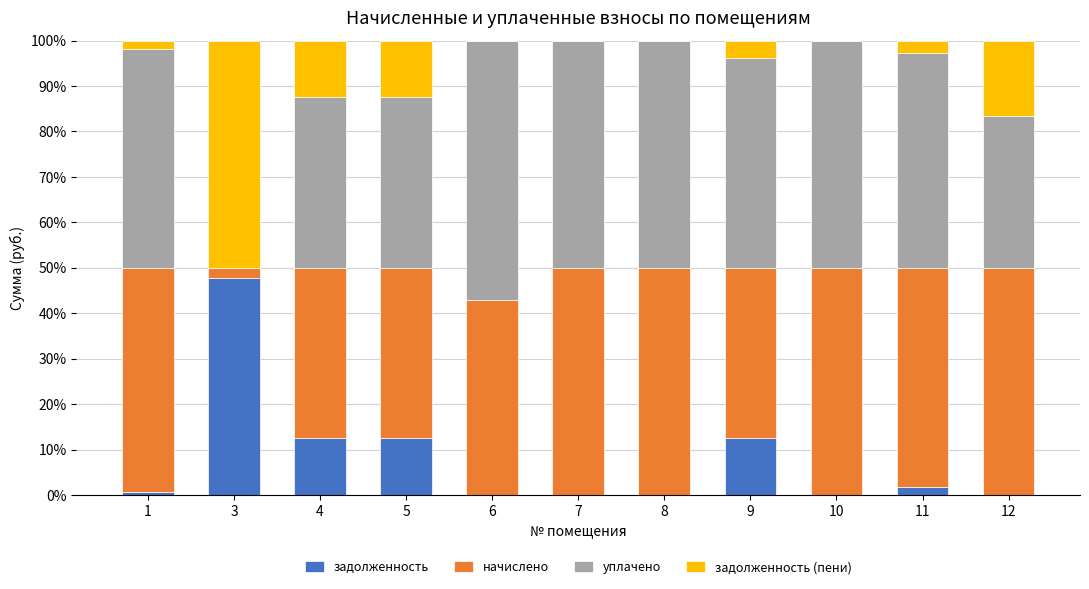

What is the total value across all series at 6?

100.0